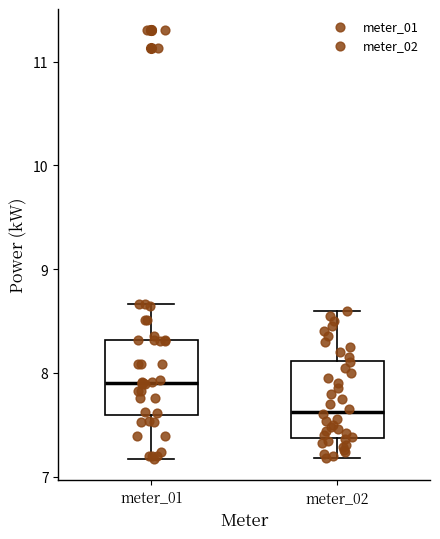

Which box's median line is the lowest?

meter_02